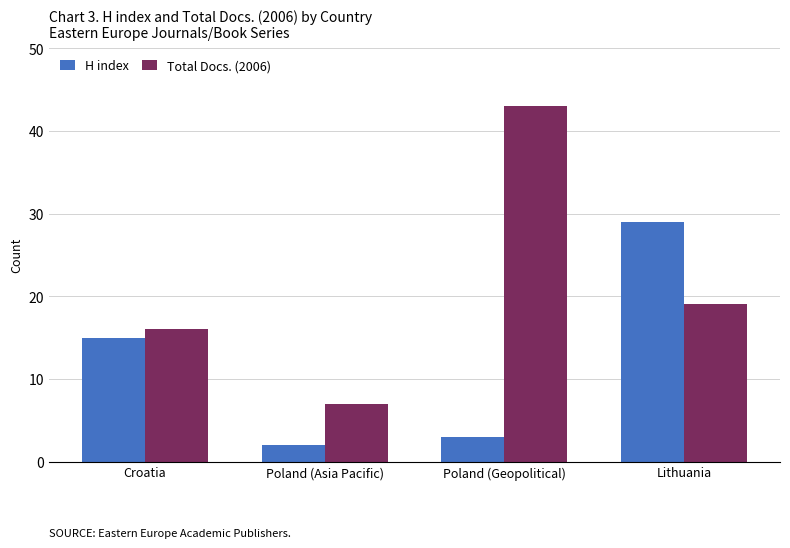

At Lithuania, list the series in order from largest to smallest.

H index, Total Docs. (2006)